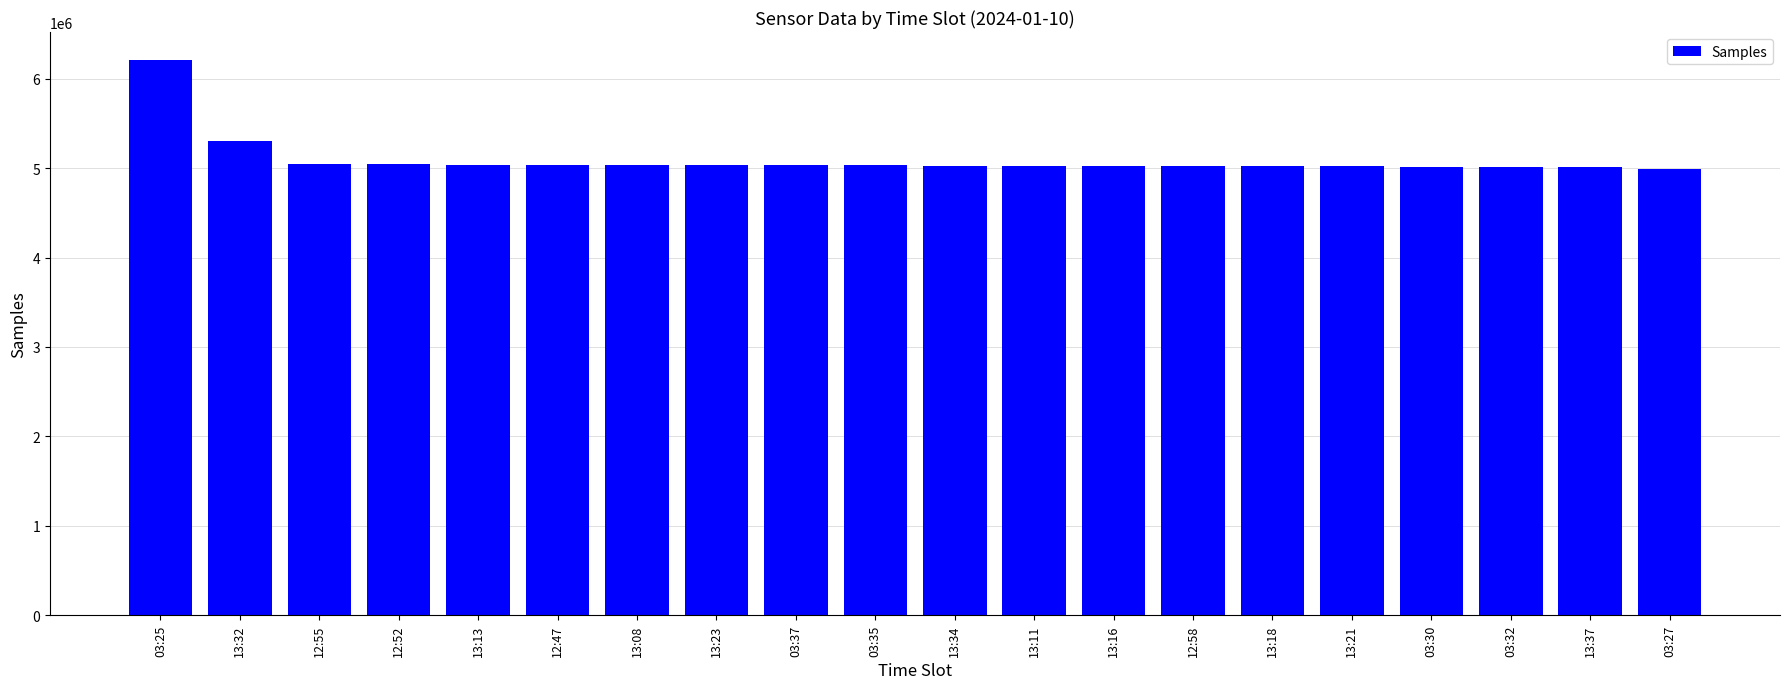

What is the label of the 20th bar from the right?

03:25